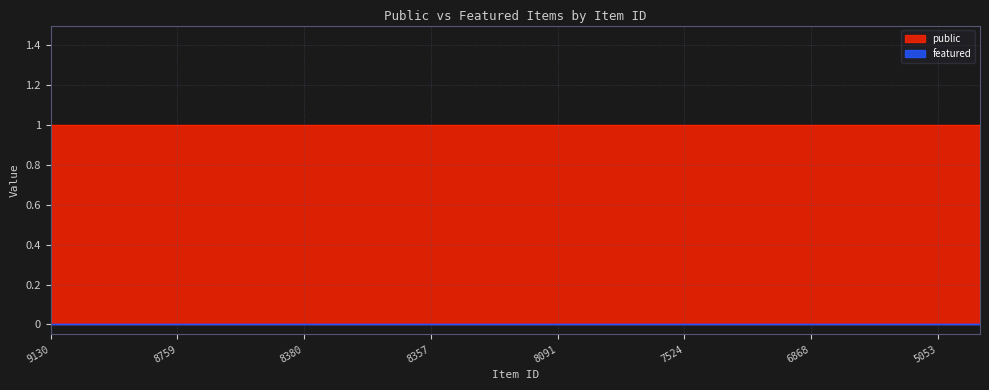

What is the total value across all series at 8380?

1